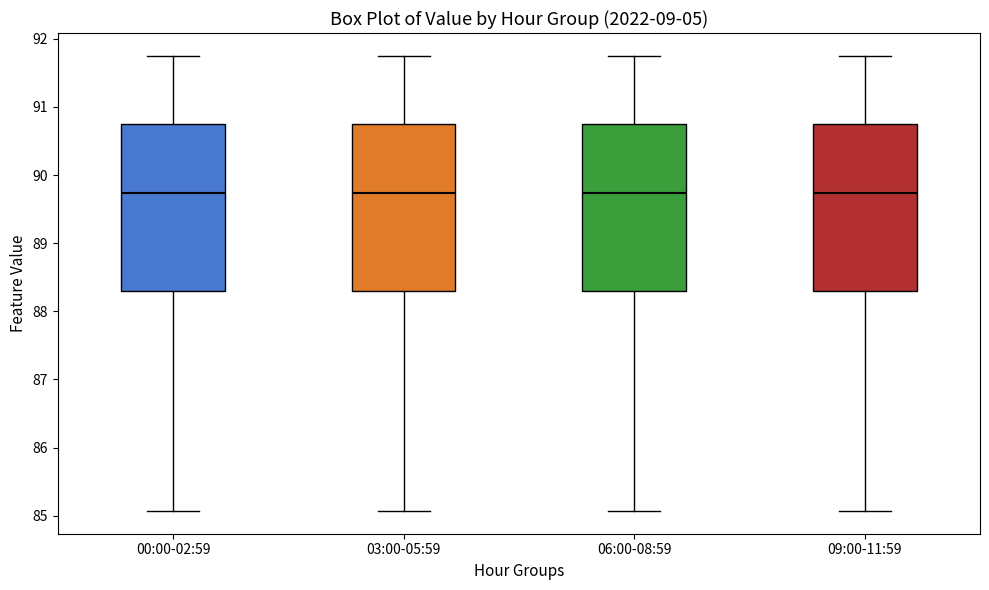

Where does the lower whisker of the box for 06:00-08:59 end on the y-axis? The values are not printed on the chart, so give them approximately, as read against the axis.

85.1